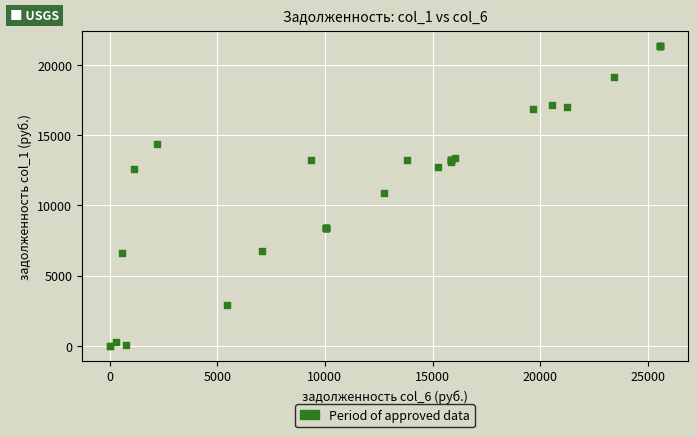

What Y value in the scatter plot is closest to 10670?

10917.0